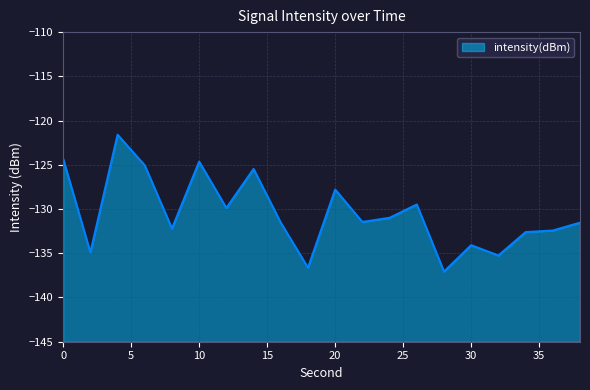

Reading right to left, transcribe all the data shown in this chart.

38=-131.5	36=-132.4	34=-132.6	32=-135.3	30=-134.1	28=-137.1	26=-129.5	24=-131.0	22=-131.5	20=-127.8	18=-136.6	16=-131.5	14=-125.5	12=-129.9	10=-124.6	8=-132.2	6=-125.1	4=-121.6	2=-134.9	0=-124.3